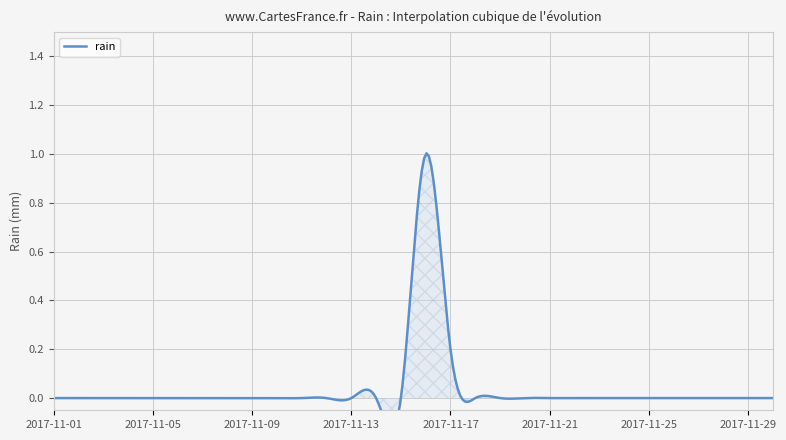

How many values are above zero?

2